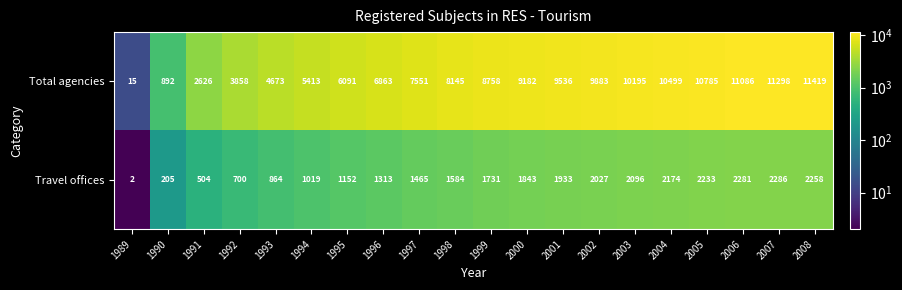

List the series in order of their peak value, lowest first.

Travel offices, Total agencies